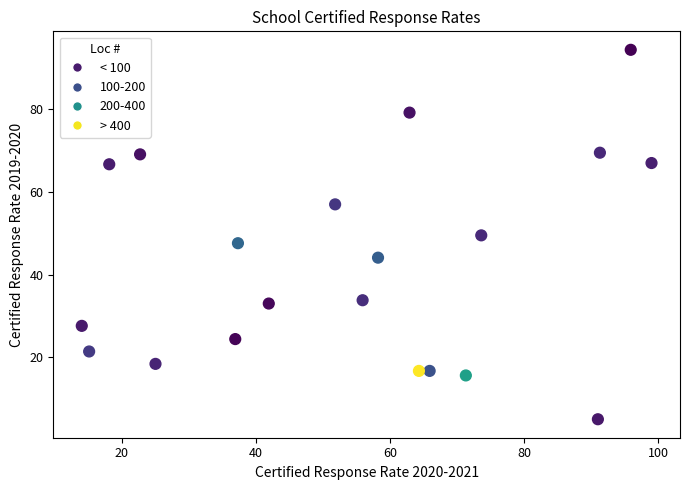

What is the range of Y values (max minus min)?

89.4